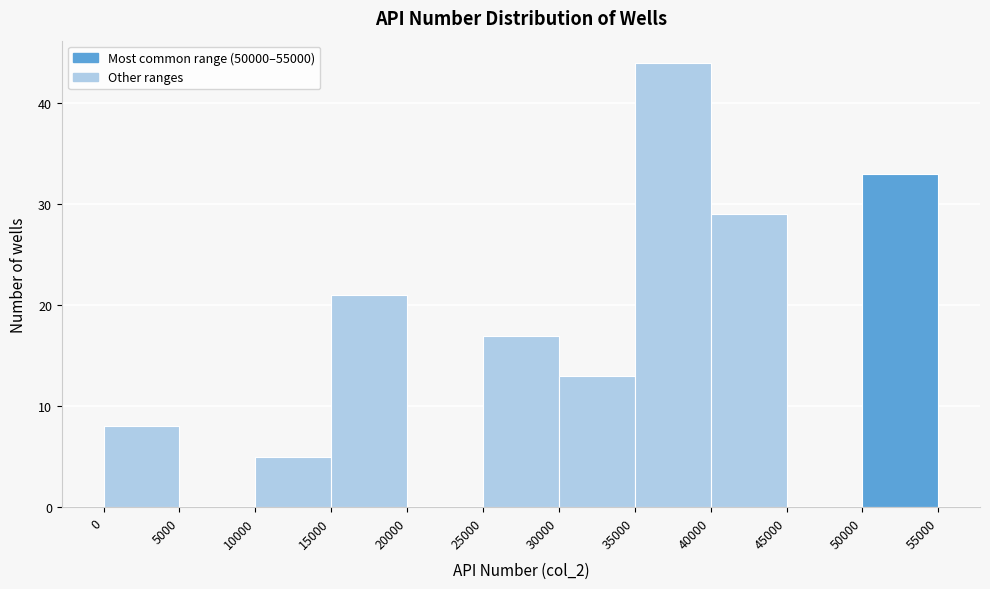

How tall is the bar that spans 10000 to 15000 on the x-axis? The values are not printed on the chart, so give them approximately, as read against the axis.

5